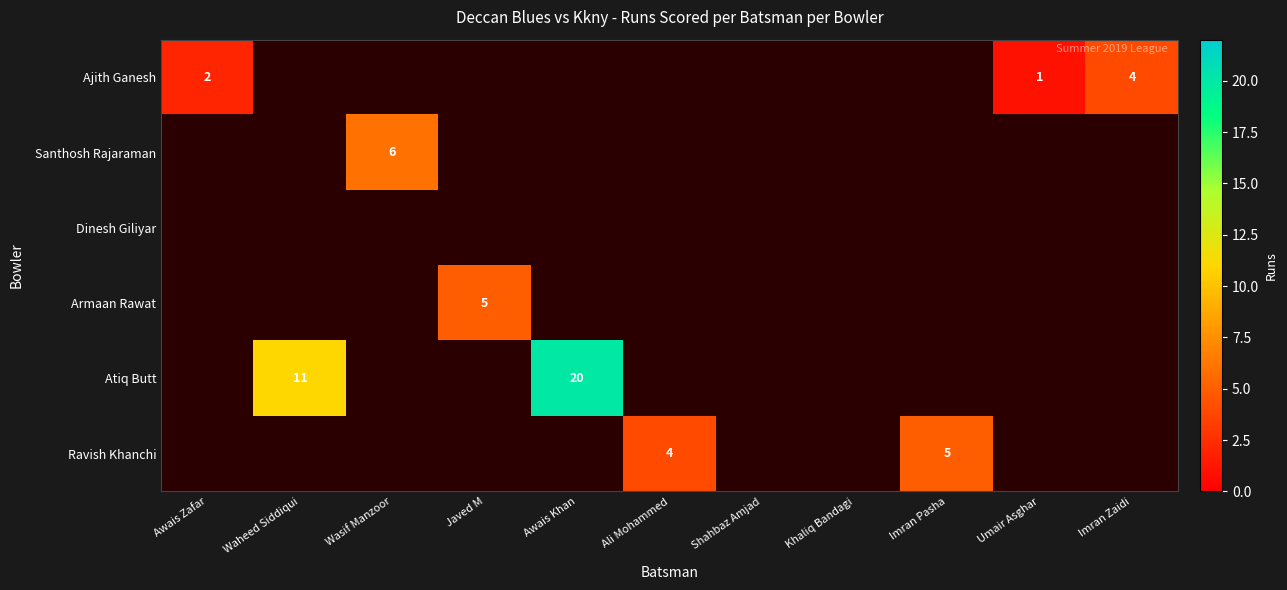

The value of Ravish Khanchi at Ali Mohammed is 1. True or false?

False